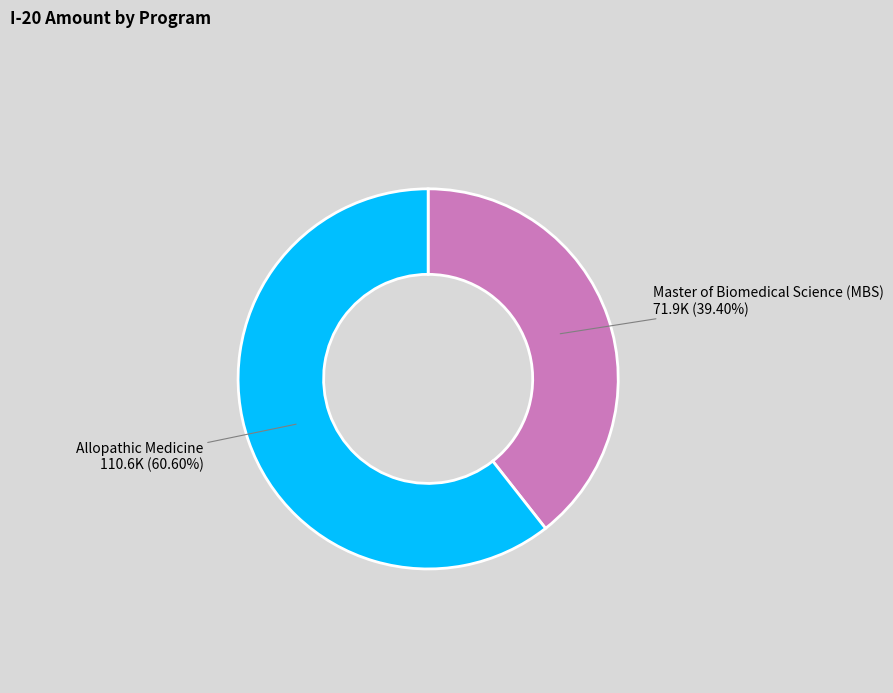

What percentage is the Master of Biomedical Science (MBS) slice, to the nearest percent?

39%